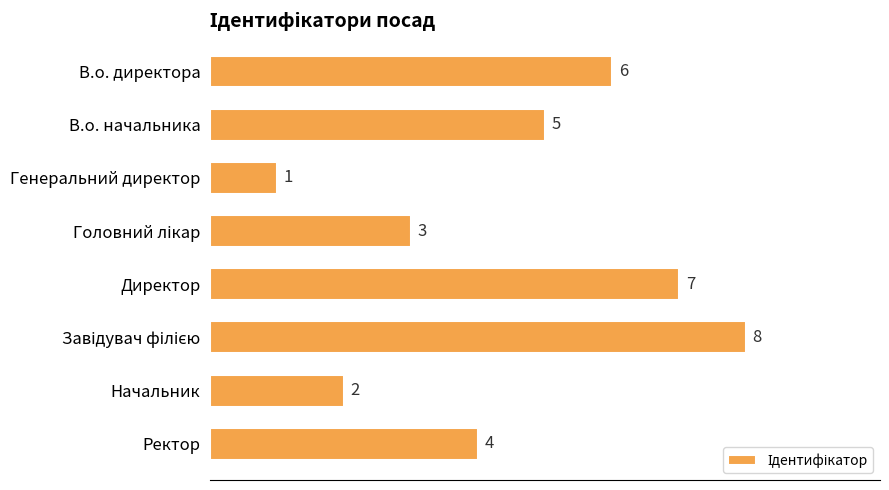

Between Начальник and Генеральний директор, which is larger?

Начальник